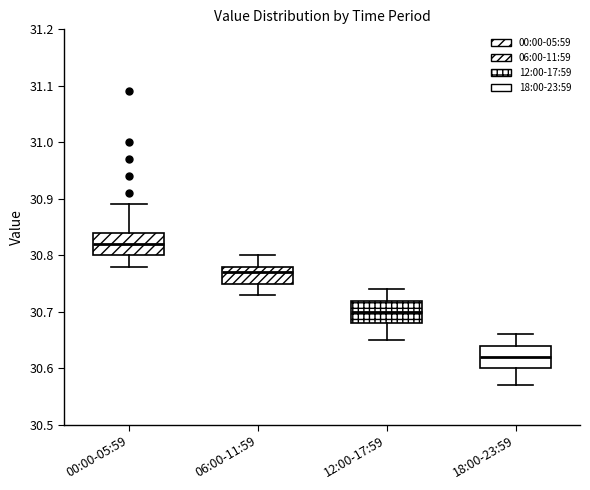

Reading left to right, read every box against the y-axis: the position of its median line, the range the box covers, and the ends of its whiskers. The values are not printed on the chart, so give them approximately, as read against the axis.

00:00-05:59: median 30.82, box 30.80 to 30.84, whiskers 30.78 to 30.89
06:00-11:59: median 30.77, box 30.75 to 30.78, whiskers 30.73 to 30.80
12:00-17:59: median 30.70, box 30.68 to 30.72, whiskers 30.65 to 30.74
18:00-23:59: median 30.62, box 30.60 to 30.64, whiskers 30.57 to 30.66